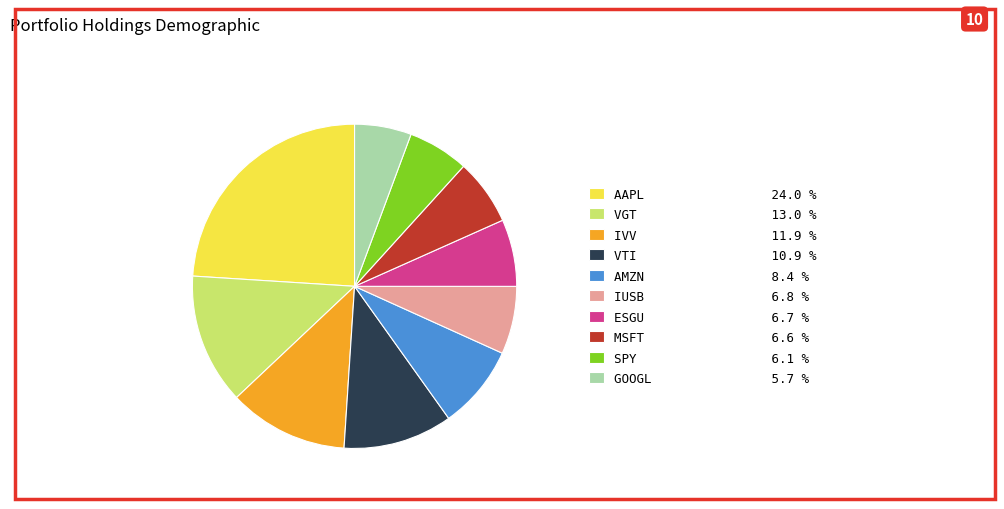

What is the ratio of the value at VTI to the value at ESGU?

1.6